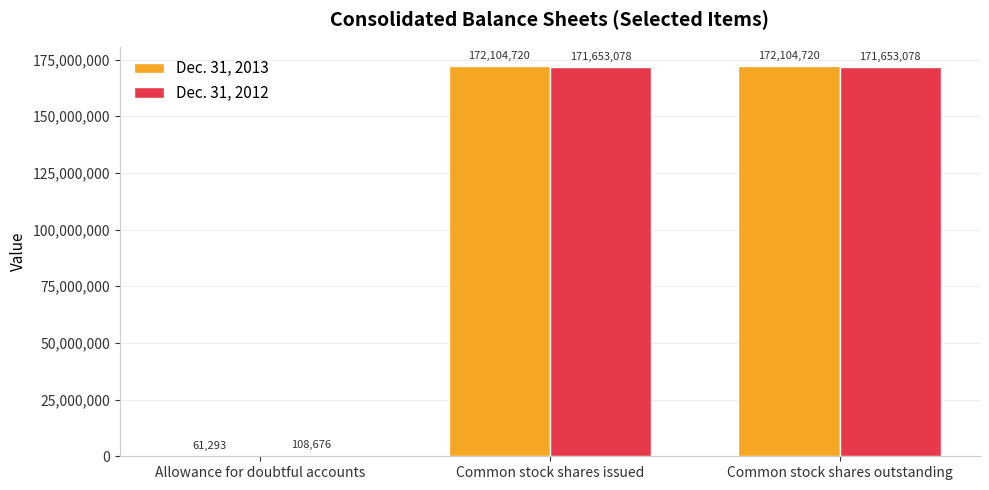

How many Dec. 31, 2012 values are between 108676 and 171653078?

3